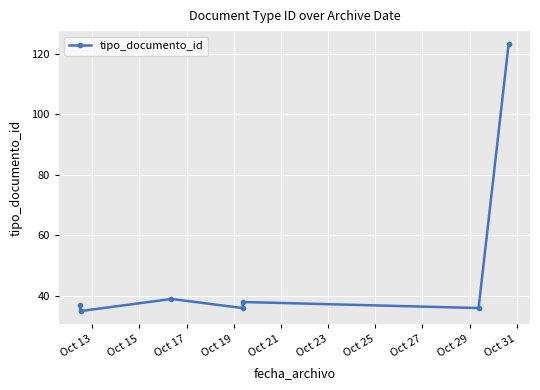

What is the greatest value displayed?

123